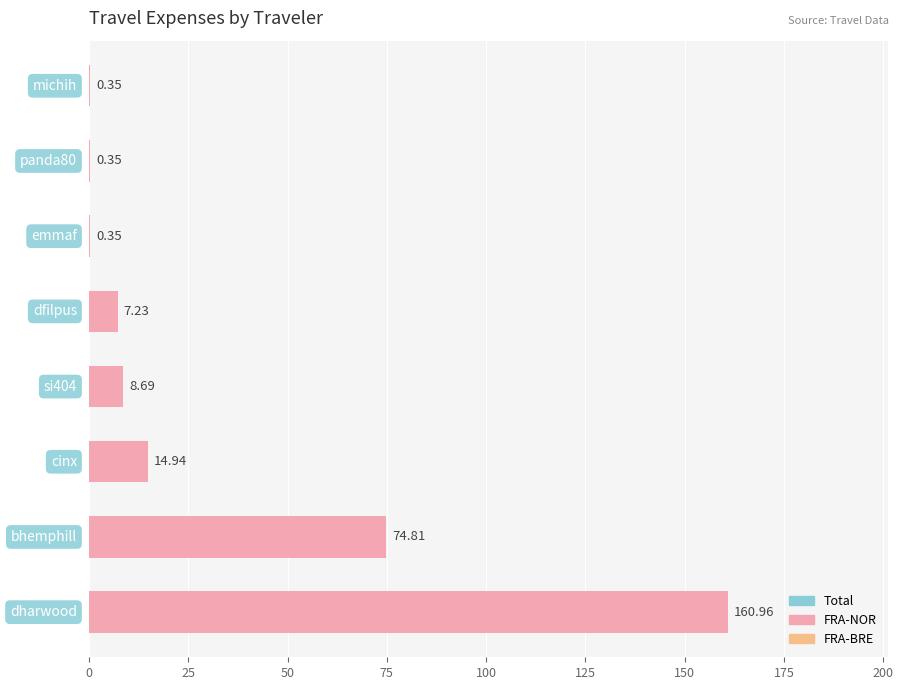

What is the value of the FRA-NOR bar at the 7th from the left?

0.3